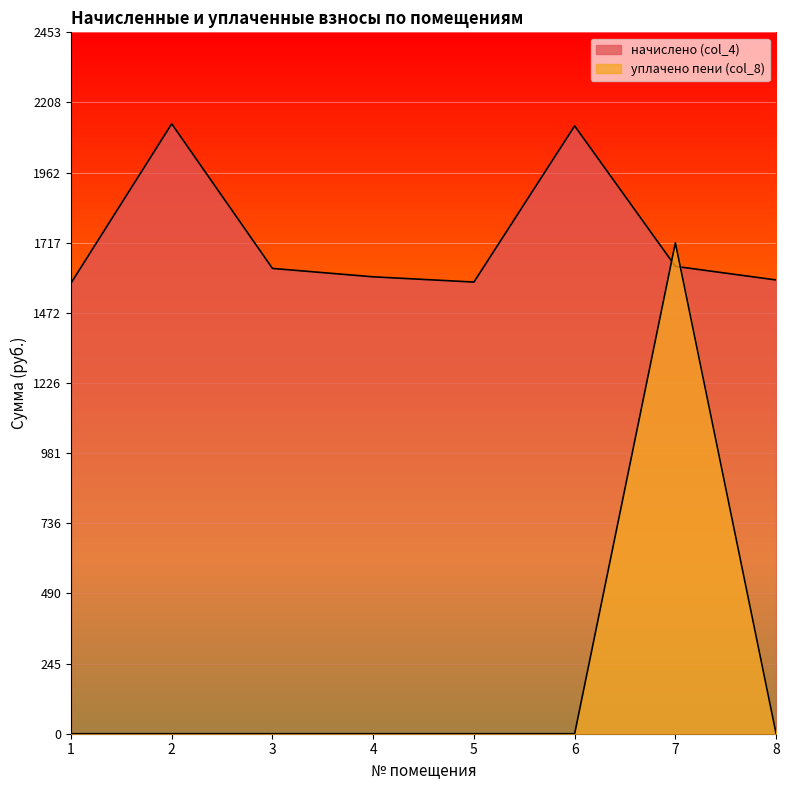

Rank the series by their maximum value, from lowest to highest.

уплачено пени (col_8), начислено (col_4)